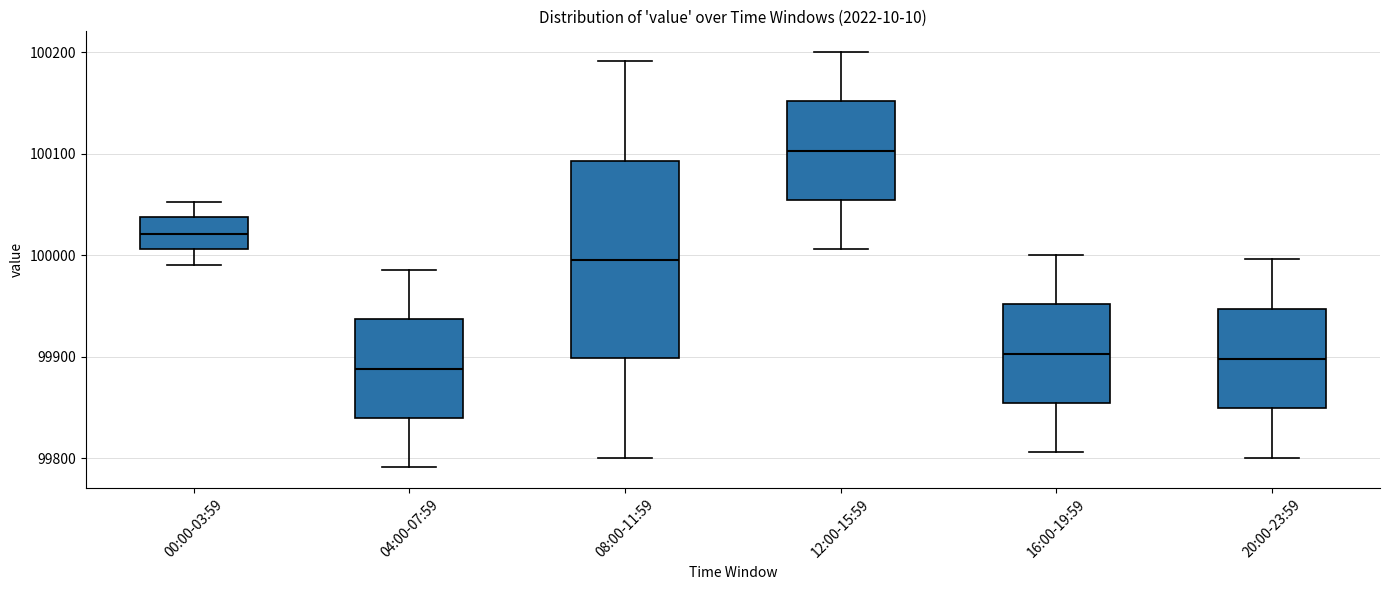

Comparing the boxes themselves (not the whiskers), which one is the tallest?

08:00-11:59